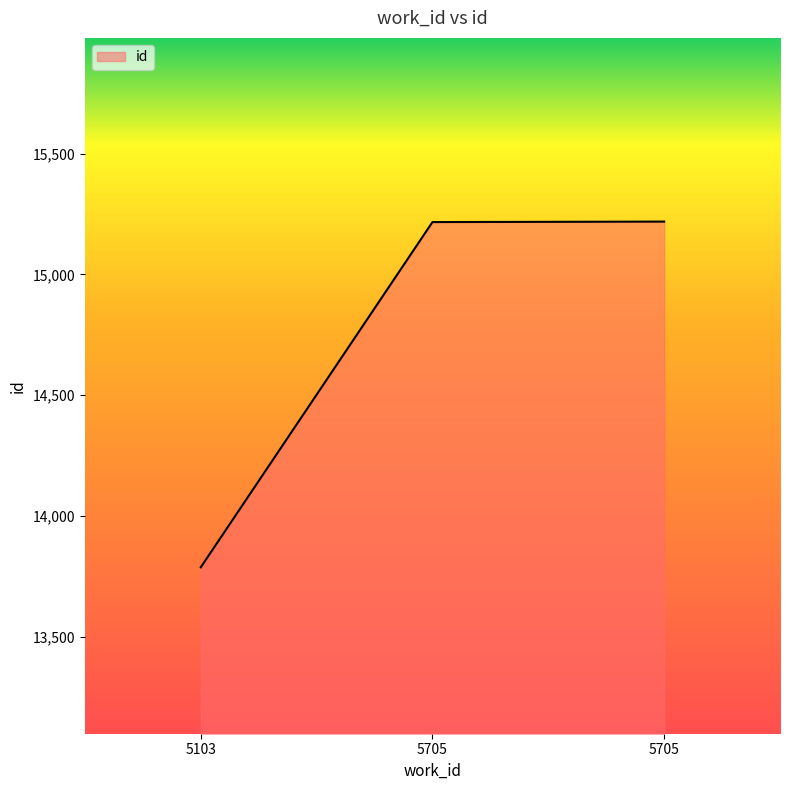

Approximately how many times larger is the value at 5705 compared to 5705?

1.0